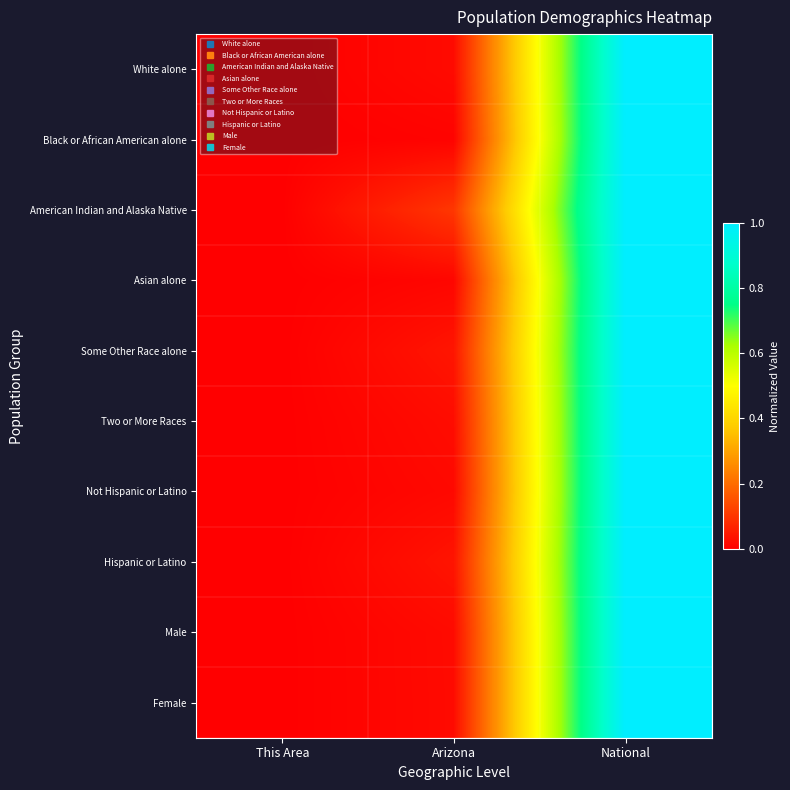

Reading left to right, what are all the values shown in this chart?

White alone: This Area=0.0	Arizona=0.0	National=1.0
Black or African American alone: This Area=0.0	Arizona=0.0	National=1.0
American Indian and Alaska Native: This Area=0.0	Arizona=0.1	National=1.0
Asian alone: This Area=0.0	Arizona=0.0	National=1.0
Some Other Race alone: This Area=0.0	Arizona=0.0	National=1.0
Two or More Races: This Area=0.0	Arizona=0.0	National=1.0
Not Hispanic or Latino: This Area=0.0	Arizona=0.0	National=1.0
Hispanic or Latino: This Area=0.0	Arizona=0.0	National=1.0
Male: This Area=0.0	Arizona=0.0	National=1.0
Female: This Area=0.0	Arizona=0.0	National=1.0